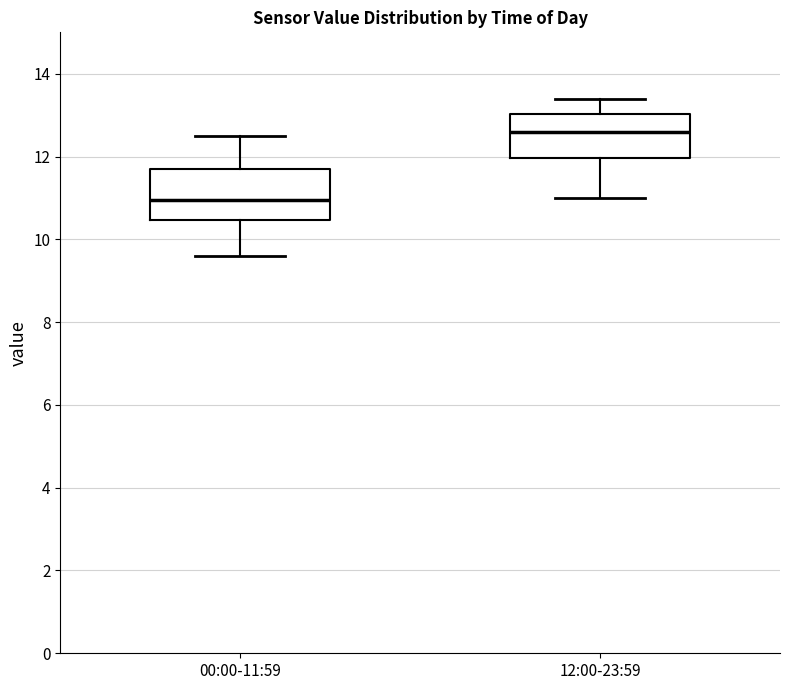

Where is the upper edge of the box for 12:00-23:59 on the y-axis? The values are not printed on the chart, so give them approximately, as read against the axis.

13.0